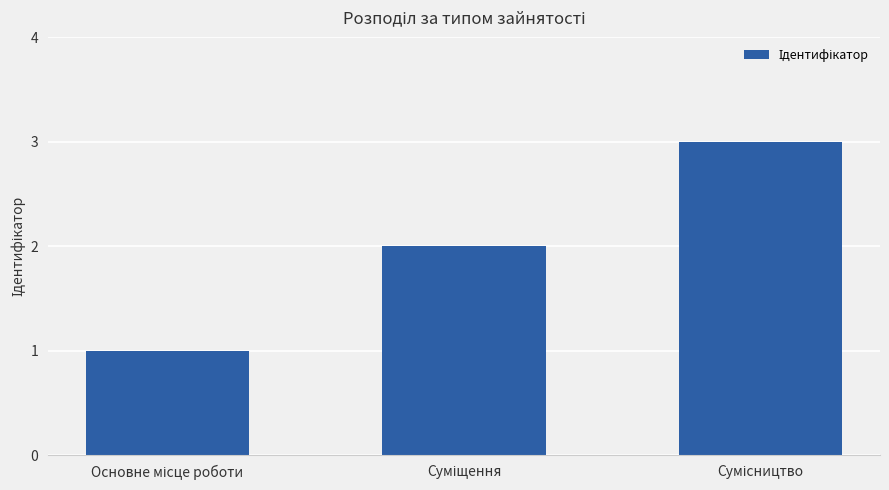

Reading left to right, what are all the values shown in this chart?

1	2	3